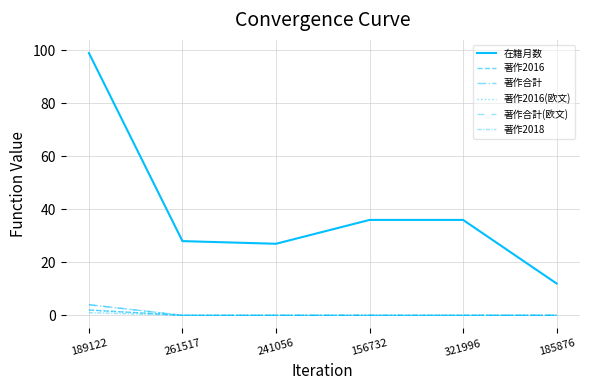

What is the sum of the 著作2018 values at 189122 and 321996?

1